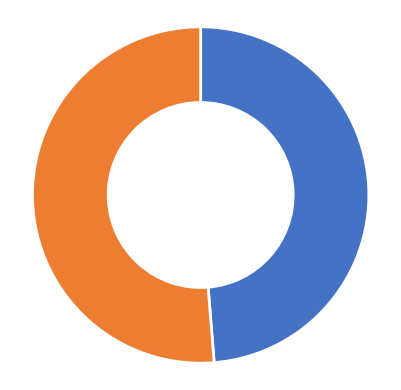

Which category has the biggest portion of the pie?

2014-02-05